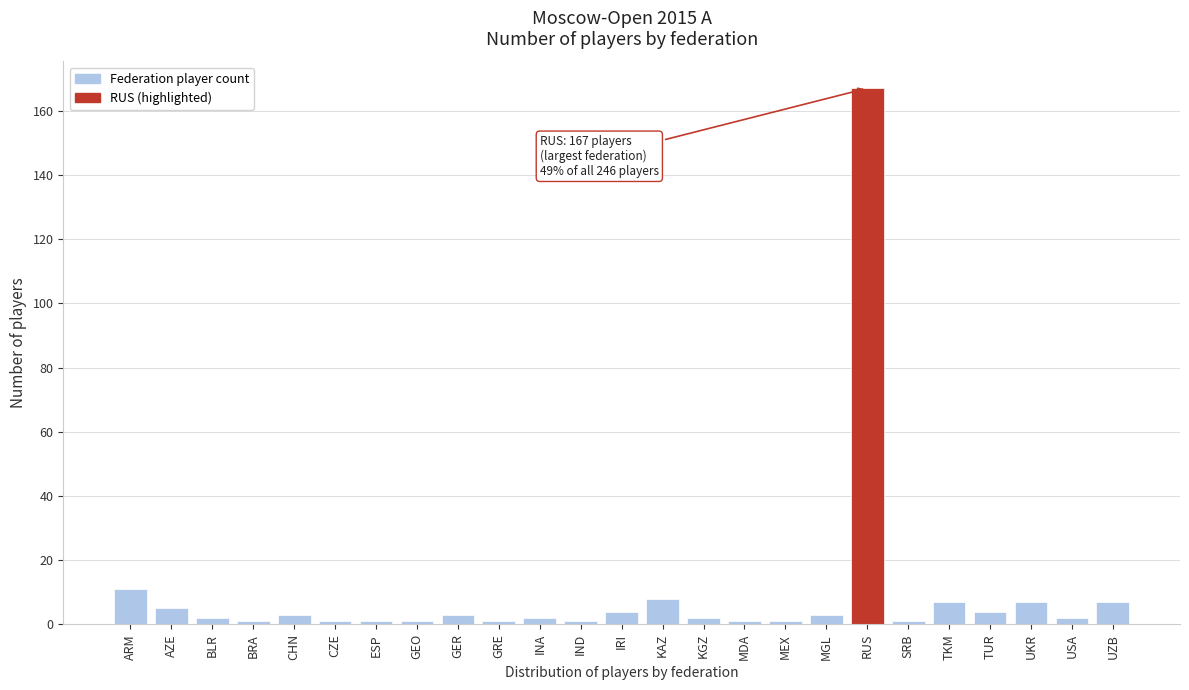

Reading right to left, what are all the values shown in this chart?

7	2	7	4	7	1	167	3	1	1	2	8	4	1	2	1	3	1	1	1	3	1	2	5	11